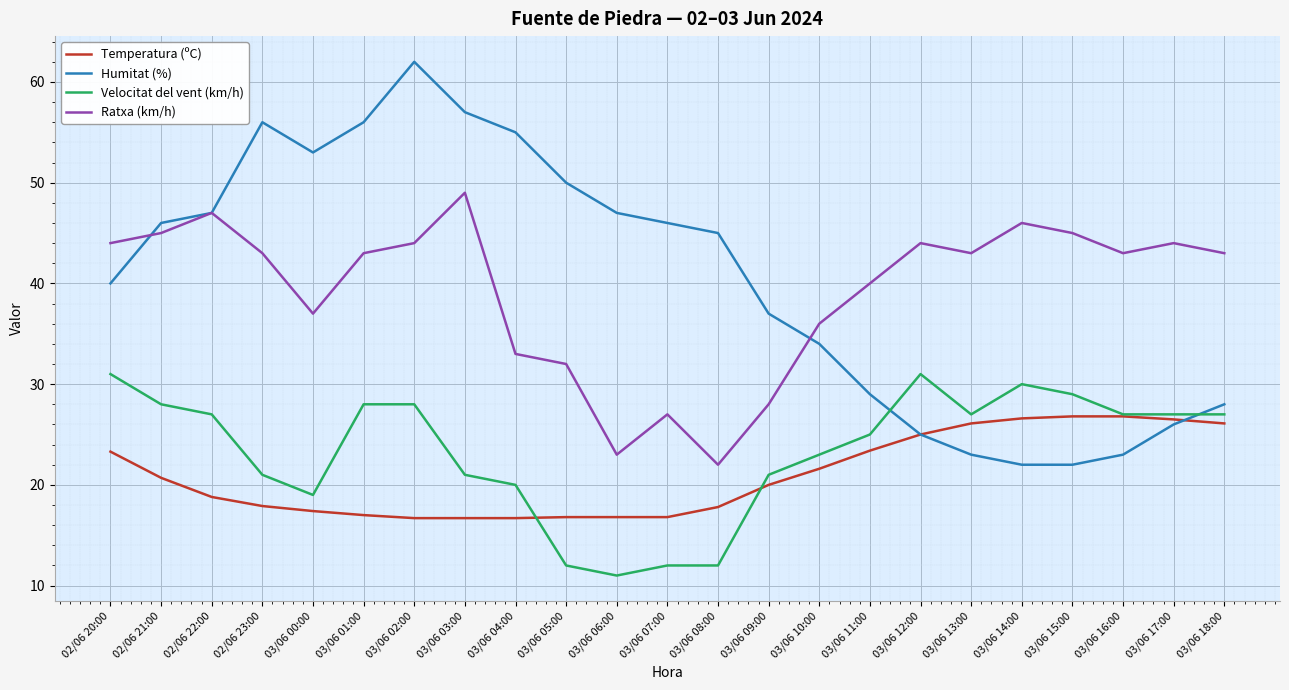

What is the minimum value shown in the chart?

11.0